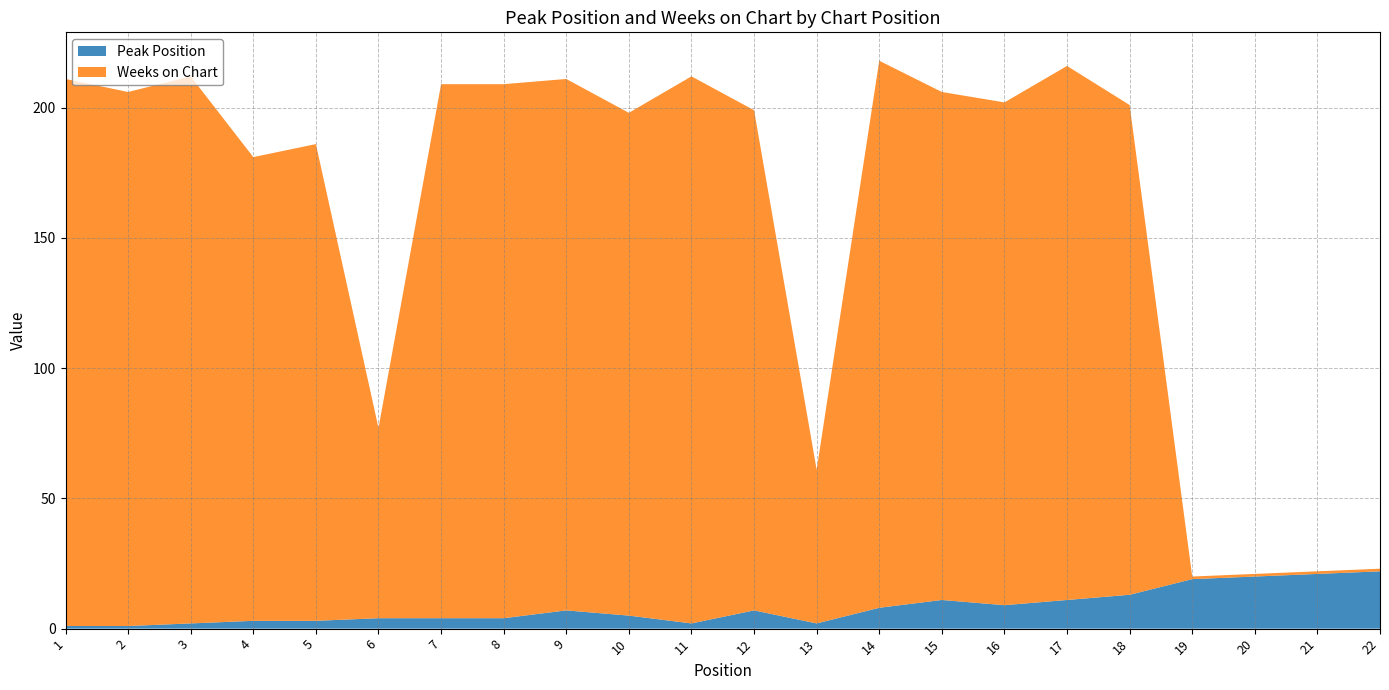

Reading right to left, transcribe all the data shown in this chart.

Peak Position: 22=22	21=21	20=20	19=19	18=13	17=11	16=9	15=11	14=8	13=2	12=7	11=2	10=5	9=7	8=4	7=4	6=4	5=3	4=3	3=2	2=1	1=1
Weeks on Chart: 22=1	21=1	20=1	19=1	18=188	17=205	16=193	15=195	14=210	13=59	12=192	11=210	10=193	9=204	8=205	7=205	6=73	5=183	4=178	3=210	2=205	1=210